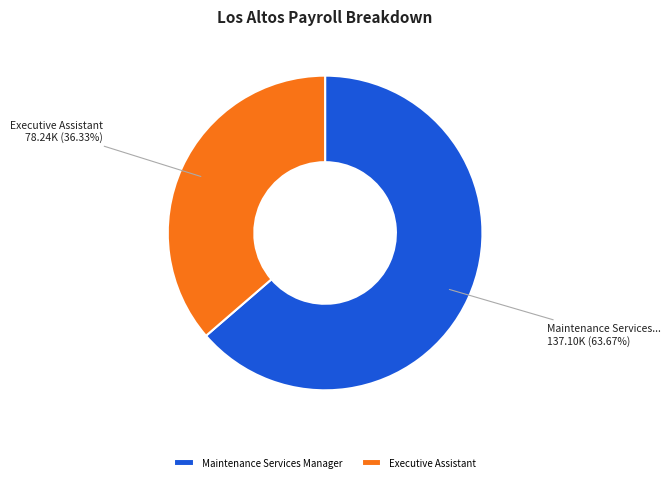

Which has a higher value, Maintenance Services Manager or Executive Assistant?

Maintenance Services Manager